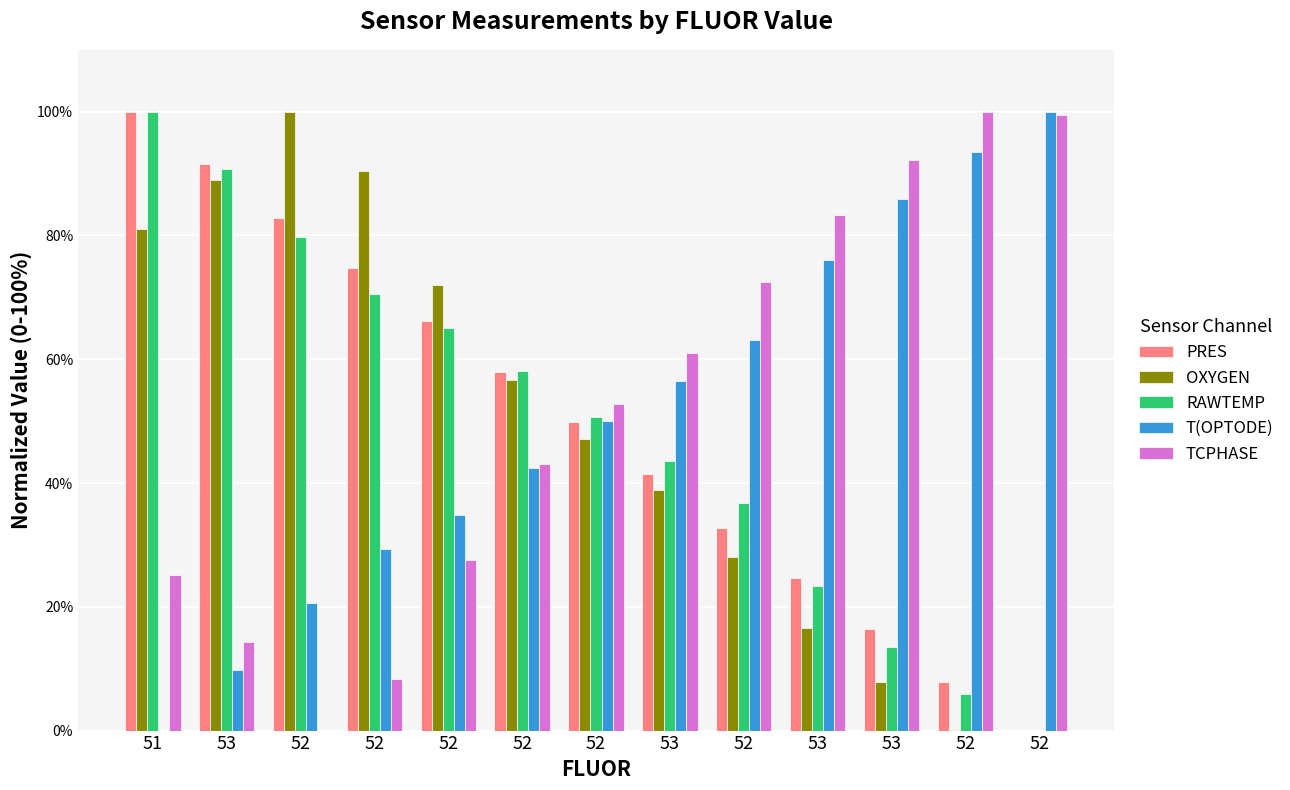

Reading right to left, extract all data points from this chart.

PRES: 0.0	7.9	16.5	24.7	32.7	41.5	49.8	58.0	66.2	74.7	82.9	91.5	100.0
OXYGEN: 0.0	0.2	7.8	16.6	28.0	38.9	47.1	56.6	72.0	90.4	100.0	89.0	81.1
RAWTEMP: 0.0	5.8	13.5	23.4	36.8	43.6	50.6	58.1	65.1	70.5	79.7	90.7	100.0
T(OPTODE): 100.0	93.5	85.9	76.1	63.0	56.5	50.0	42.4	34.8	29.3	20.7	9.8	0.0
TCPHASE: 99.4	100.0	92.2	83.2	72.5	61.1	52.7	43.1	27.5	8.4	0.0	14.4	25.1